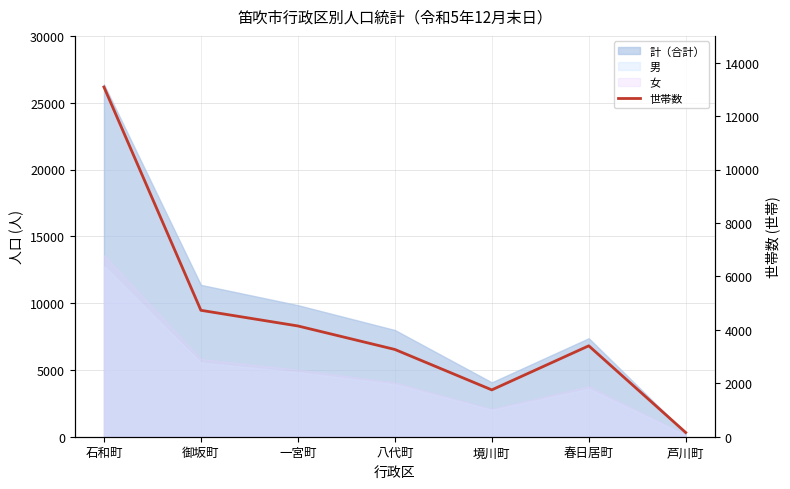

List the labels in order of value, smallest first.

芦川町, 境川町, 八代町, 春日居町, 一宮町, 御坂町, 石和町